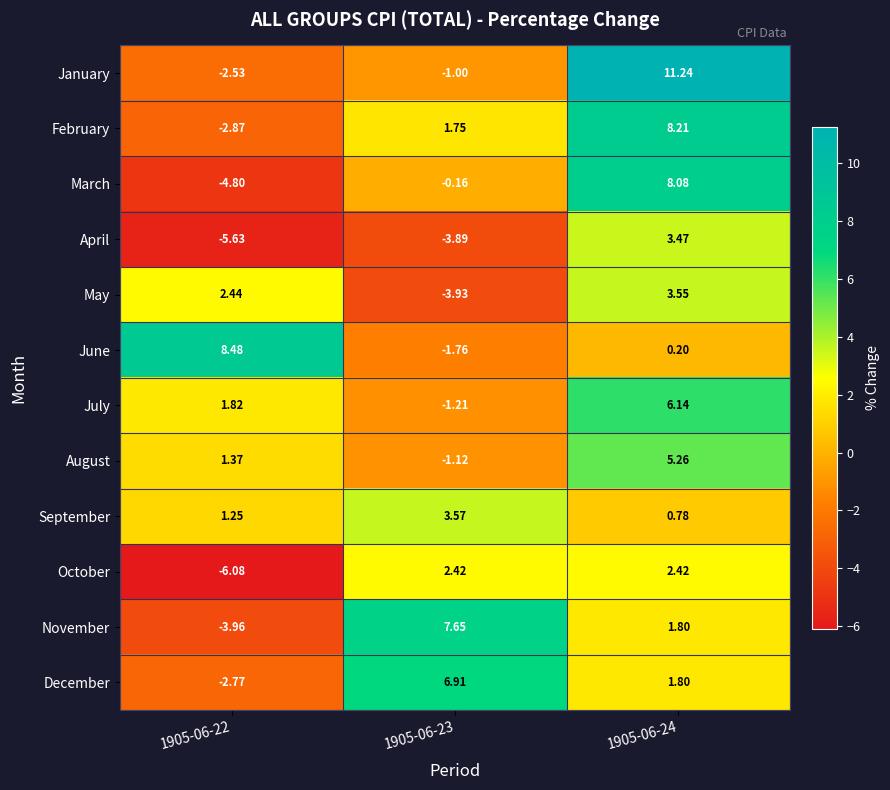

Which series has the largest range (max minus min)?

January